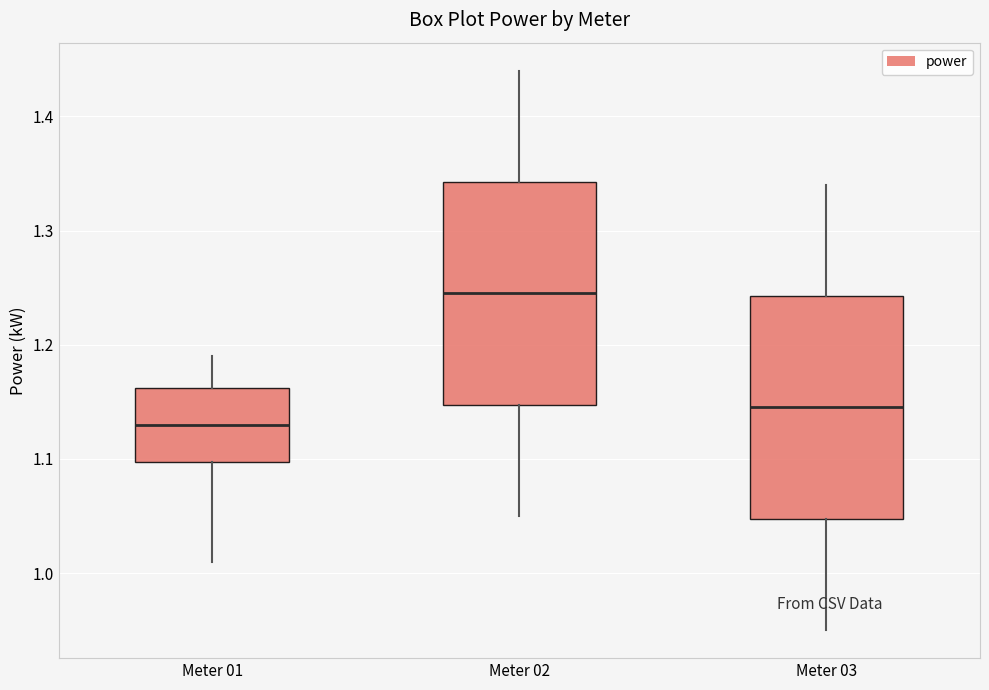

Reading left to right, read every box against the y-axis: the position of its median line, the range the box covers, and the ends of its whiskers. The values are not printed on the chart, so give them approximately, as read against the axis.

Meter 01: median 1.13, box 1.10 to 1.16, whiskers 1.01 to 1.19
Meter 02: median 1.25, box 1.15 to 1.34, whiskers 1.05 to 1.44
Meter 03: median 1.15, box 1.05 to 1.24, whiskers 0.95 to 1.34